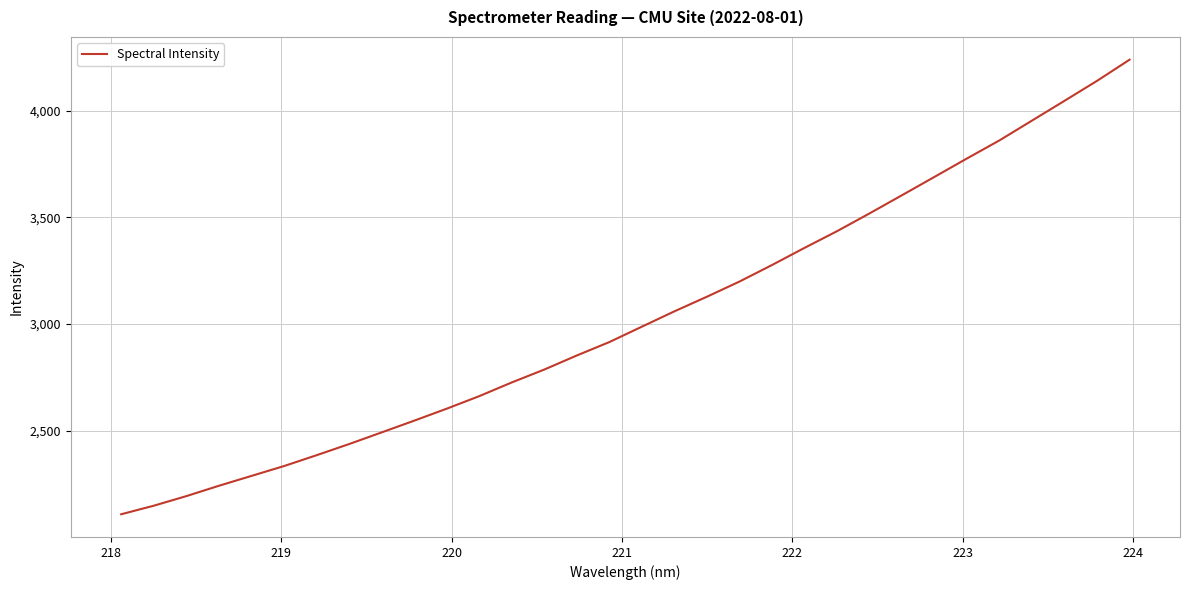

What is the minimum value shown in the chart?

2108.7